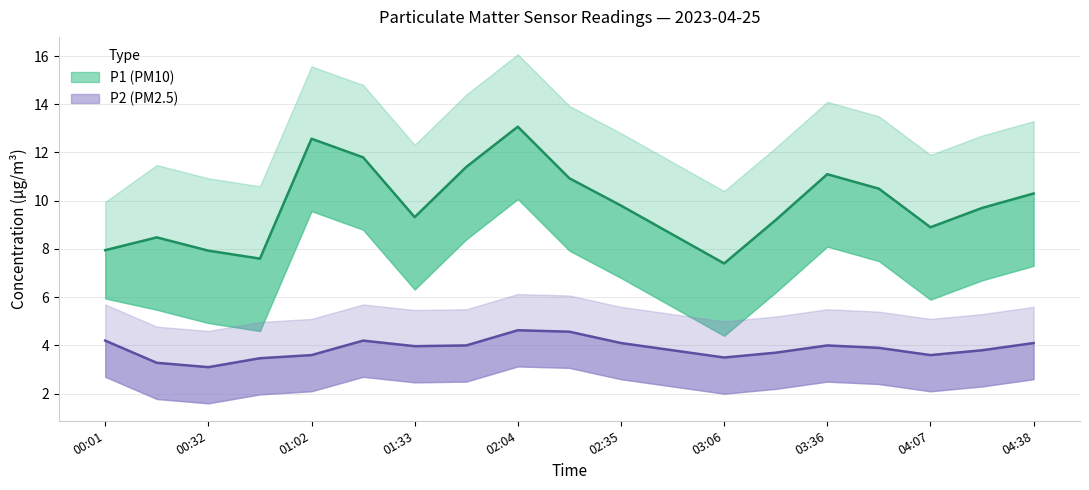

How many data points does each series have?

19